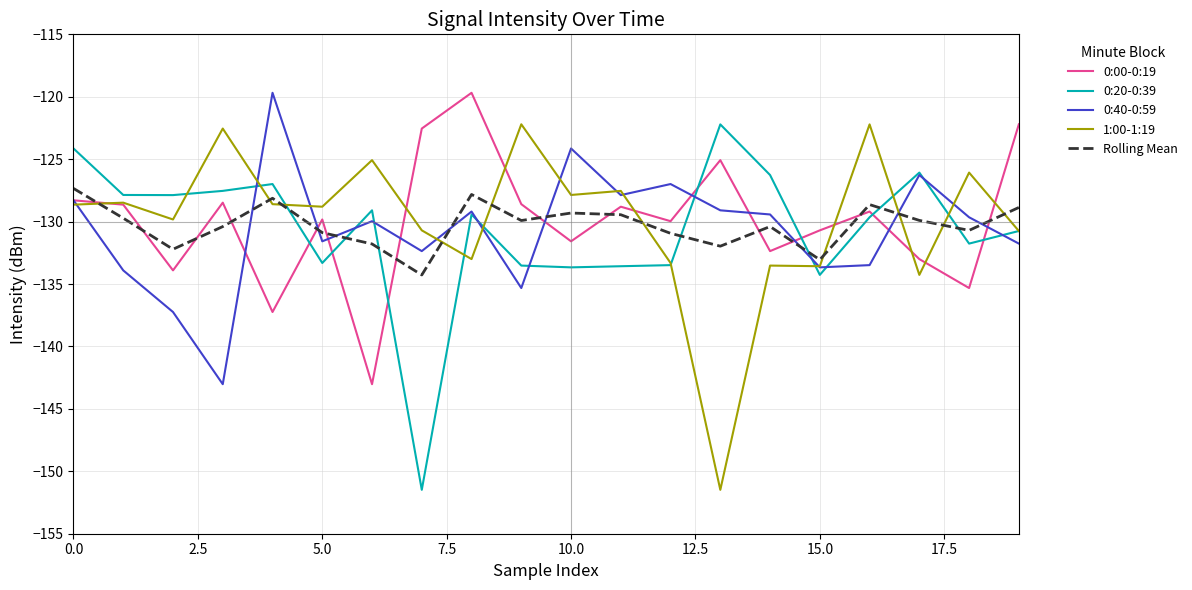

After their last crossing, which series has the higher values: 0:40-0:59 or Rolling Mean?

Rolling Mean